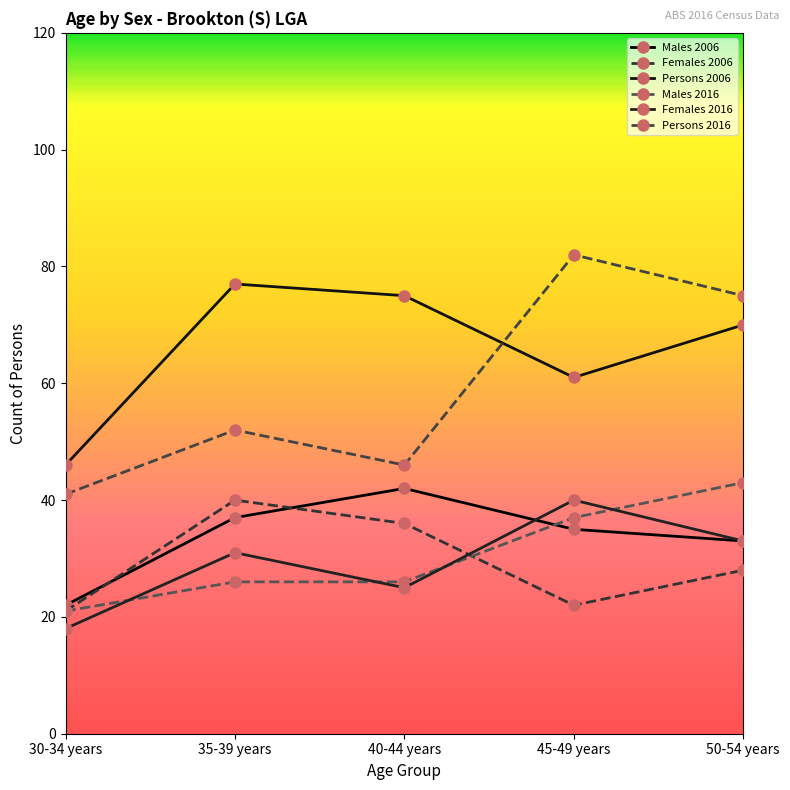

Does the chart display data point markers on the line(s)?

Yes